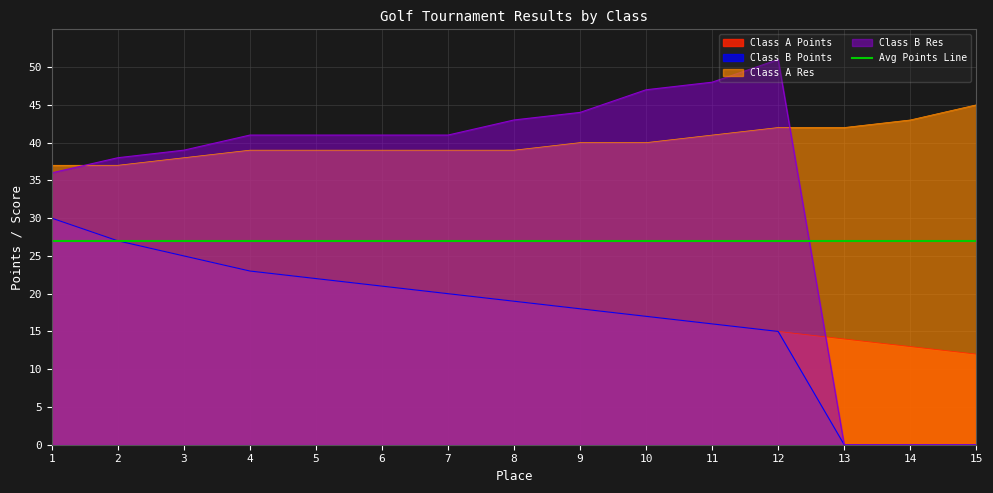

True or false: Class A Points and Class B Points intersect in this chart.

False